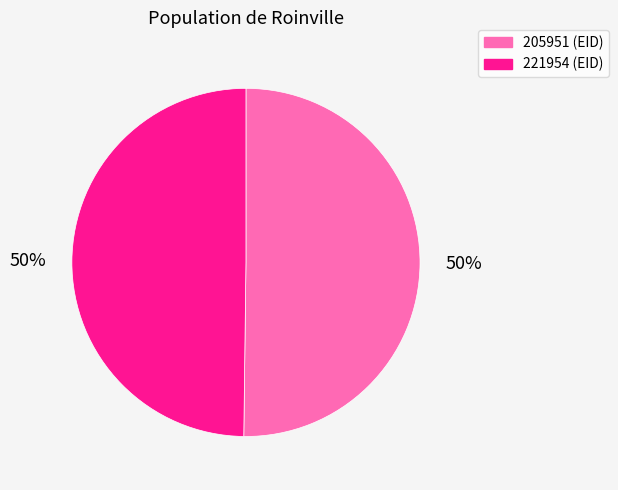

To the nearest percent, what portion does 221954 represent?

50%